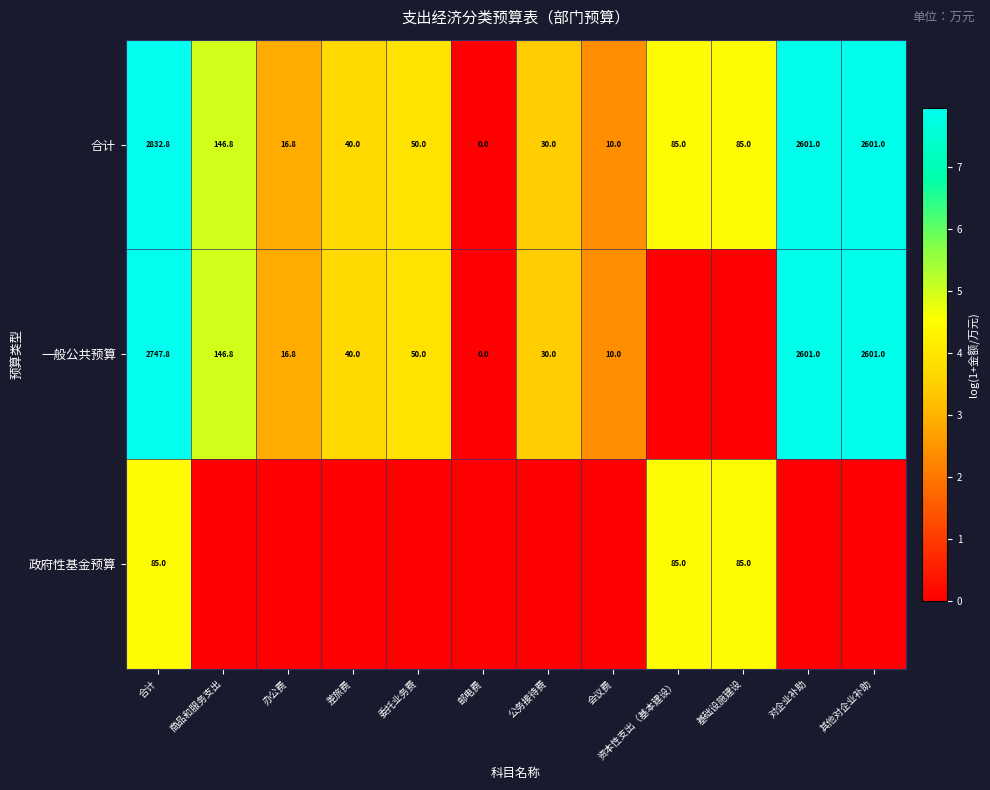

How many positive values does the 合计 series have?

11